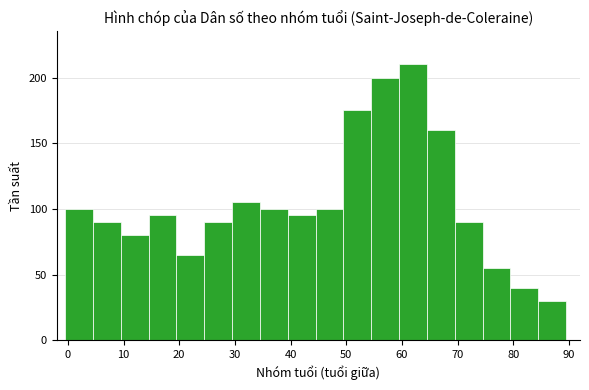

Which range on the x-axis has the tallest bar?

59.5 to 64.5